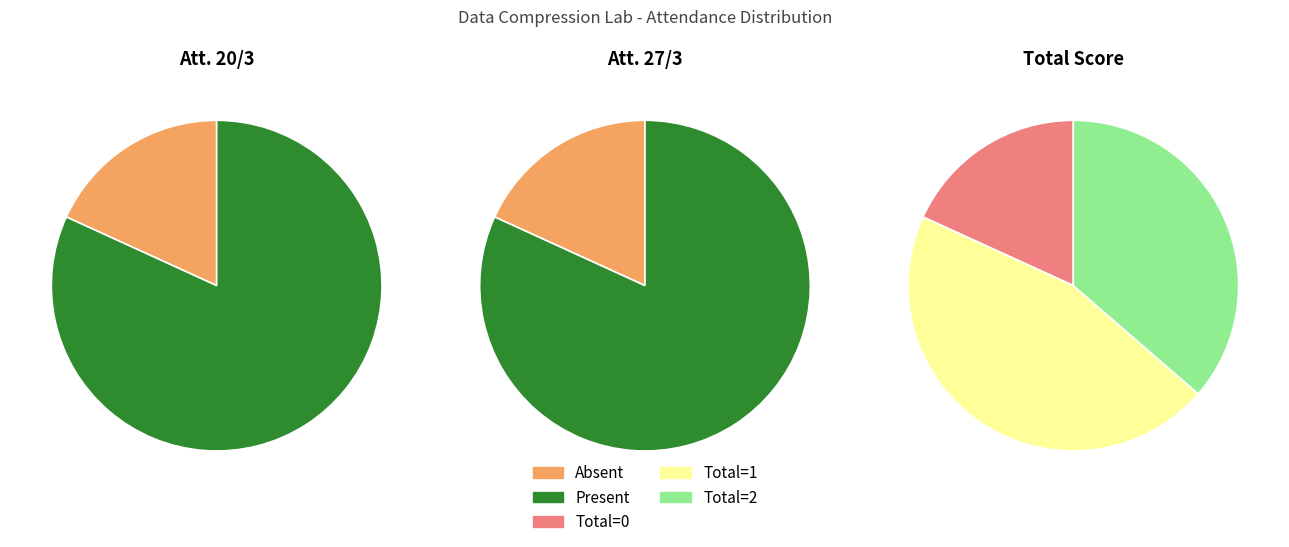

Does Total = 1 account for over 50% of the chart?

No